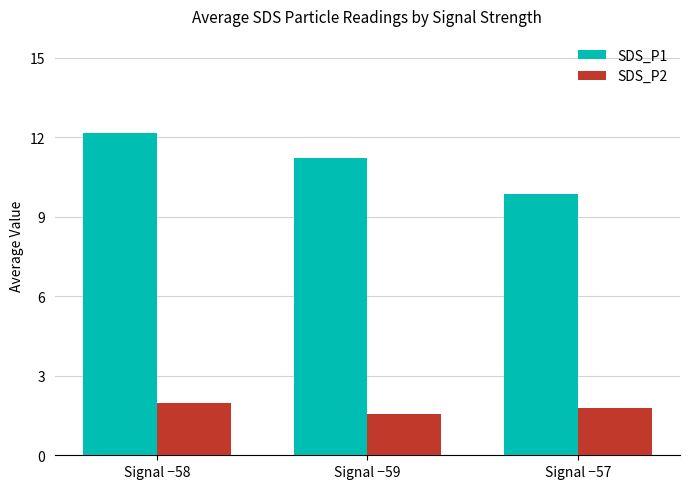

The value of SDS_P1 at Signal −58 is 12.2. True or false?

True